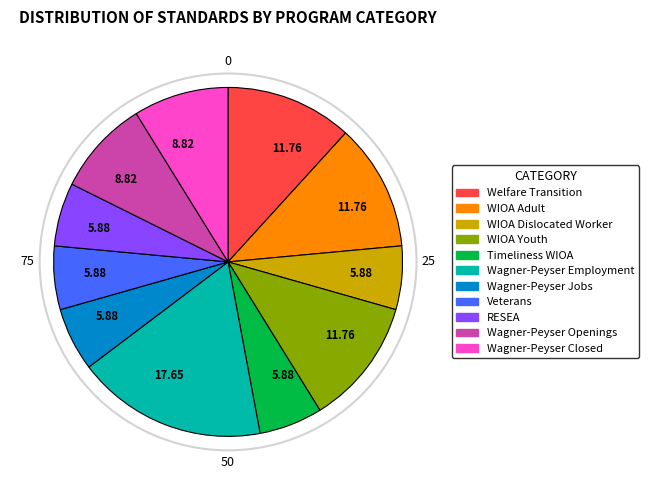

Is there any slice that represents more than half of the pie?

No